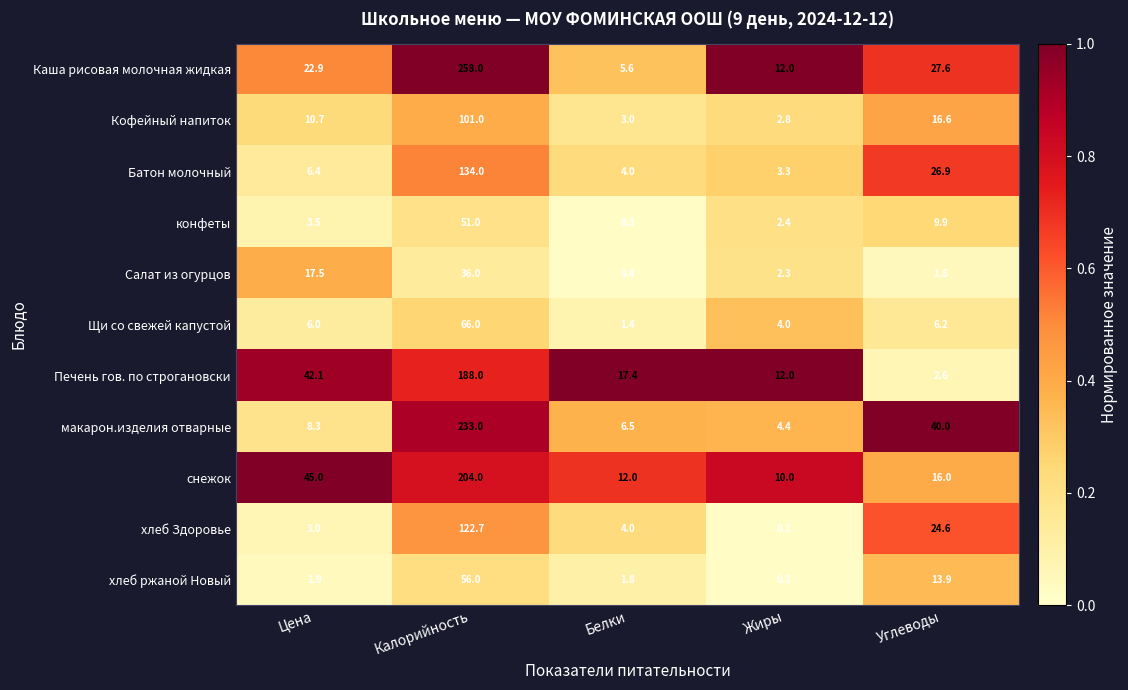

True or false: макарон.изделия отварные has a value of 5.1 at Цена.

False